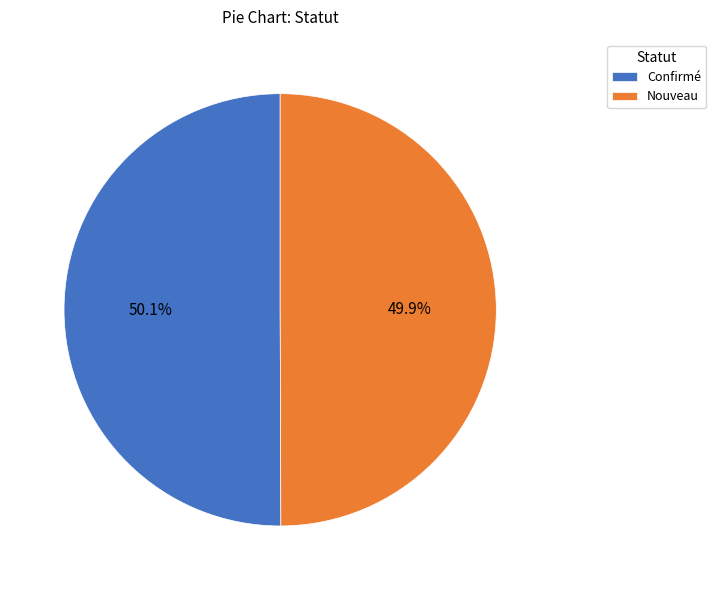

To the nearest percent, what is the combined percentage of Confirmé and Nouveau?

100%